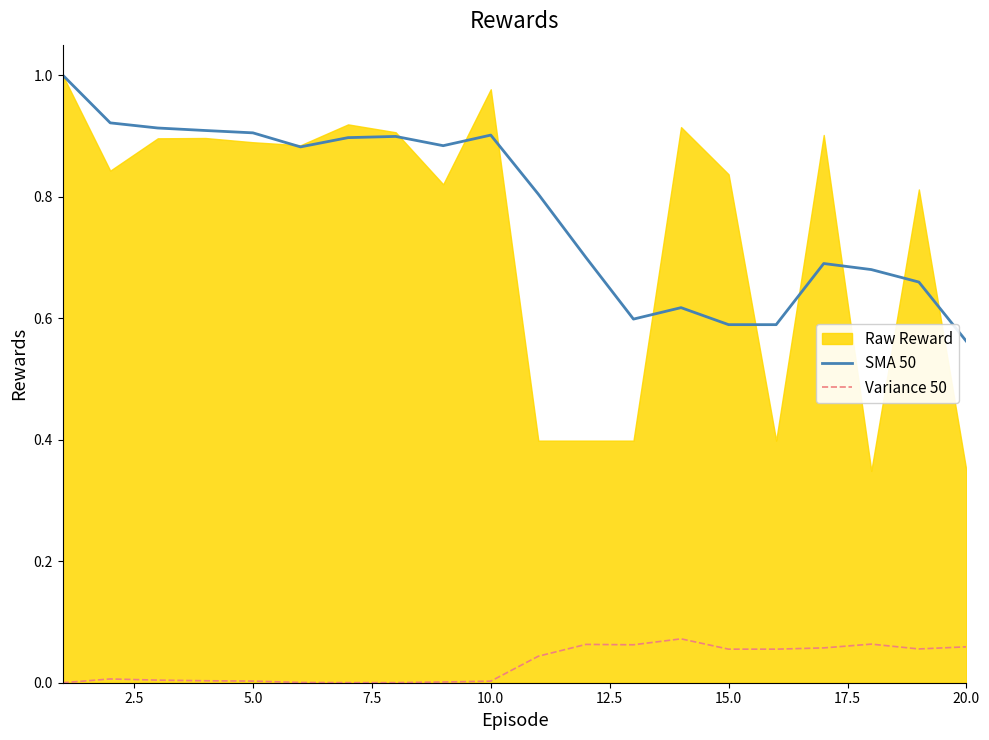

How many values in Variance 50 are above zero?

19